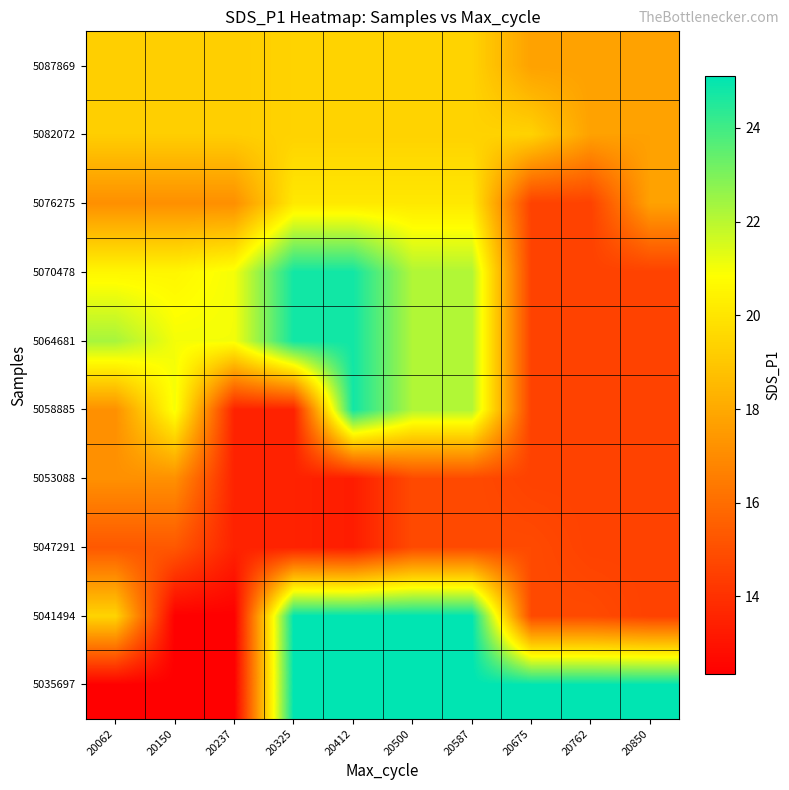

Which series has the largest total across all categories?

5035697